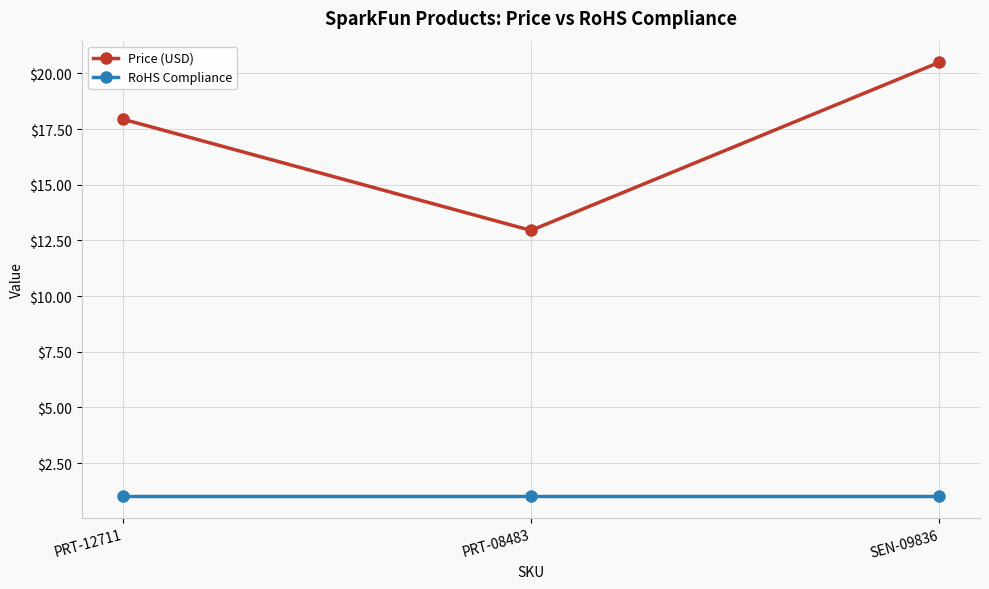

How many lines are shown in the chart?

2